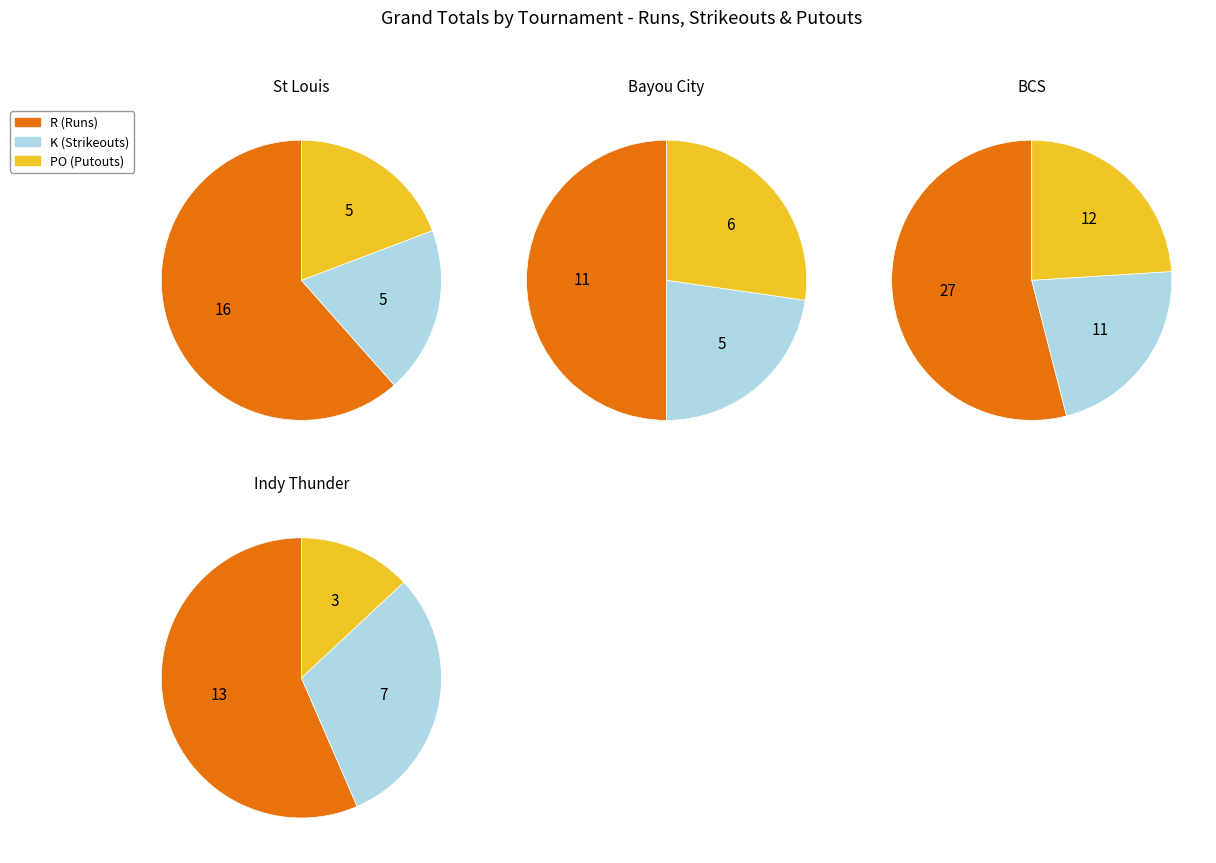

How many segments does this pie chart have?

3